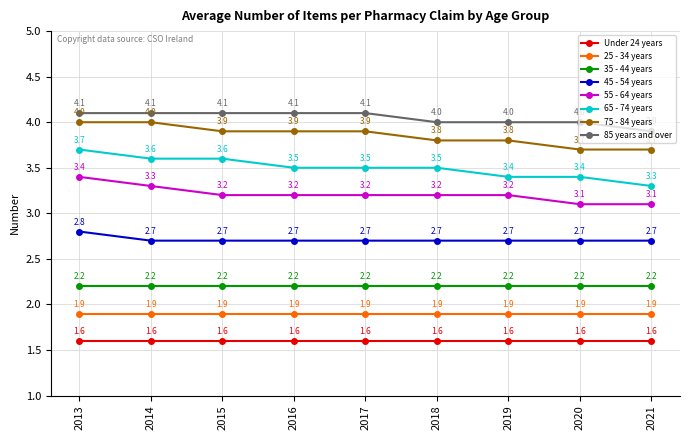

How many categories are shown in the chart?

9